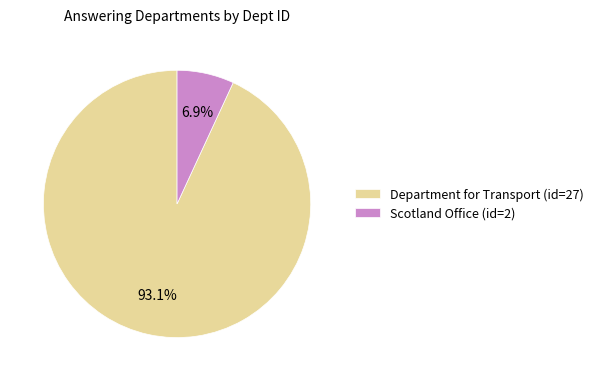

What is the smallest slice in the pie chart?

Scotland Office (id=2)